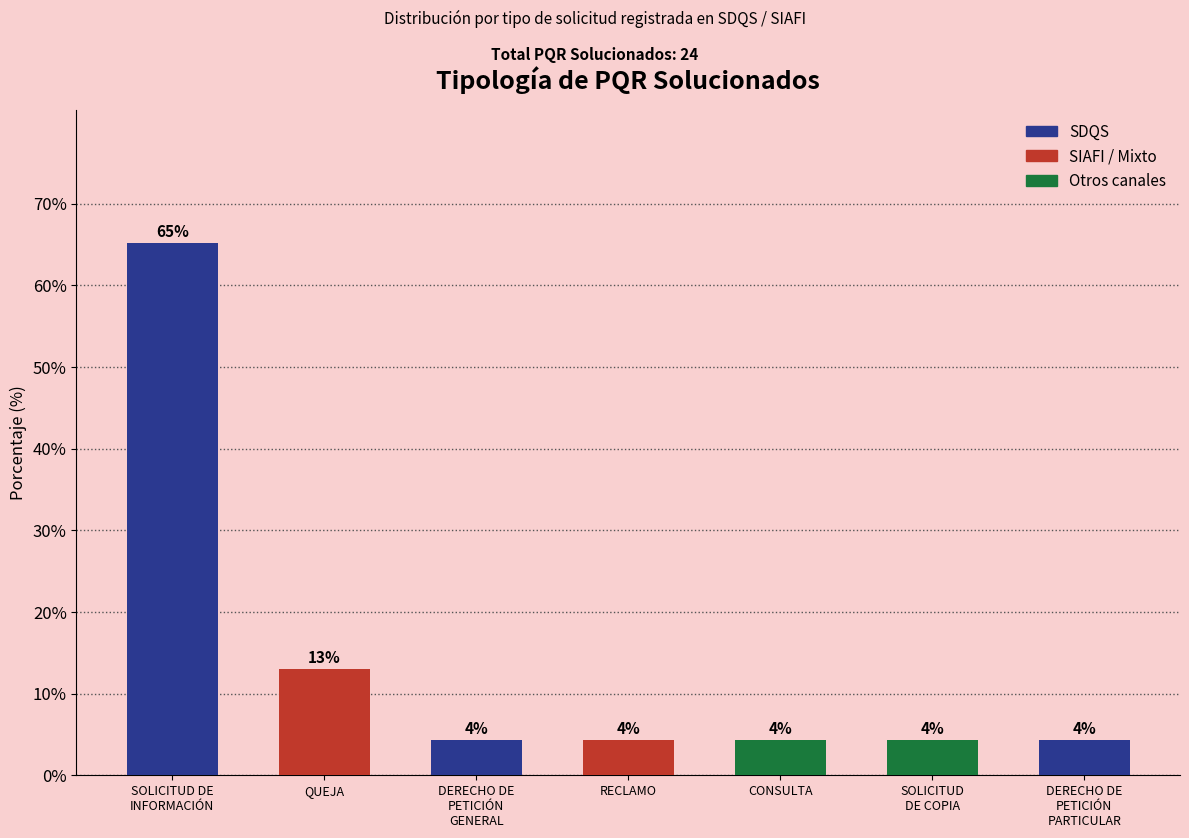

Are the bars horizontal?

No